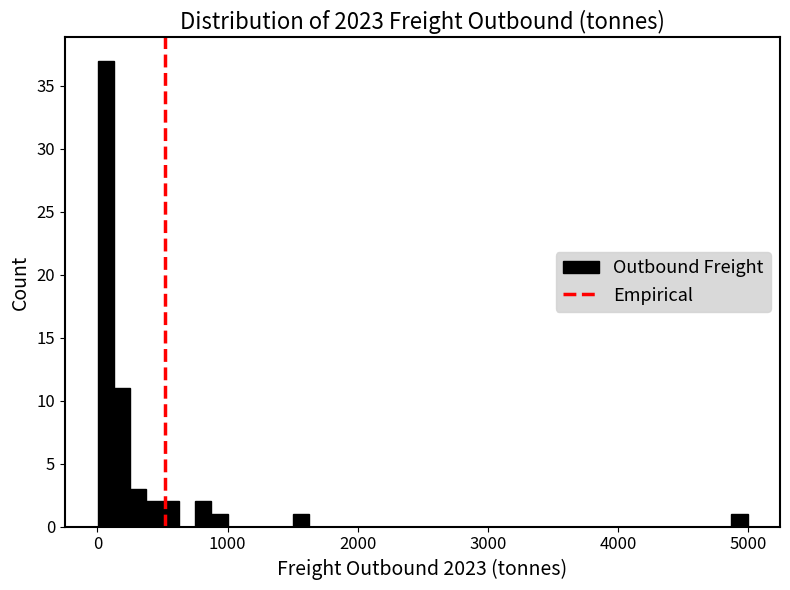

Around what value on the x-axis is the tallest bar? Give the approximate position of its centre, as read against the axis.

100